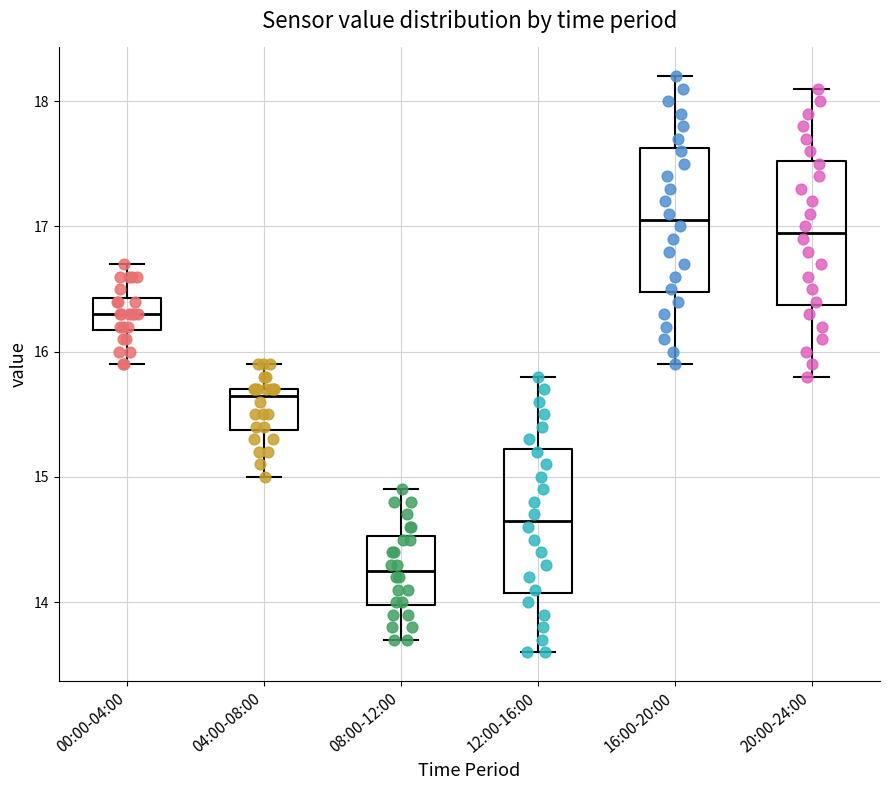

Reading left to right, read every box against the y-axis: the position of its median line, the range the box covers, and the ends of its whiskers. The values are not printed on the chart, so give them approximately, as read against the axis.

00:00-04:00: median 16.3, box 16.2 to 16.4, whiskers 15.9 to 16.7
04:00-08:00: median 15.7 (just below the box's upper edge), box 15.4 to 15.7, whiskers 15.0 to 15.9
08:00-12:00: median 14.3, box 14.0 to 14.5, whiskers 13.7 to 14.9
12:00-16:00: median 14.7, box 14.1 to 15.2, whiskers 13.6 to 15.8
16:00-20:00: median 17.1, box 16.5 to 17.6, whiskers 15.9 to 18.2
20:00-24:00: median 17.0, box 16.4 to 17.5, whiskers 15.8 to 18.1